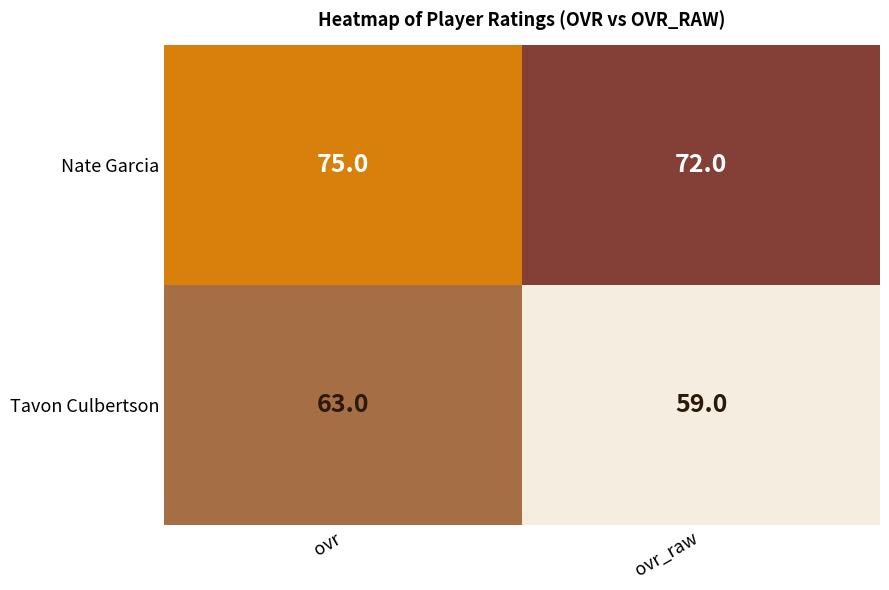

Which series has the largest total across all categories?

Nate Garcia